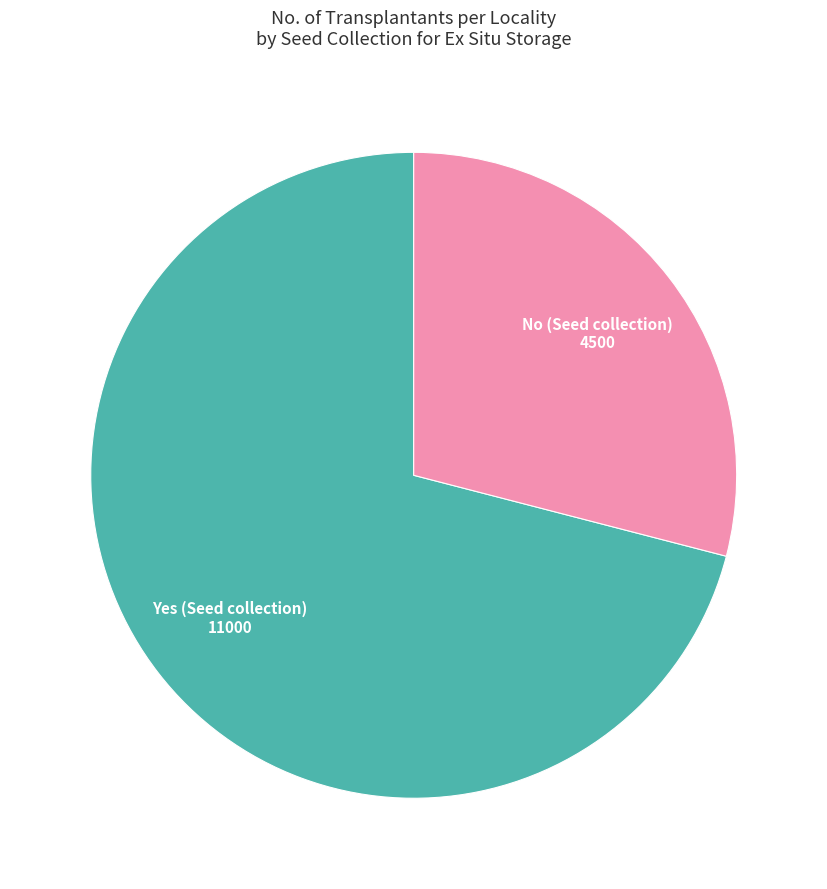

Is there a majority slice in this chart?

Yes